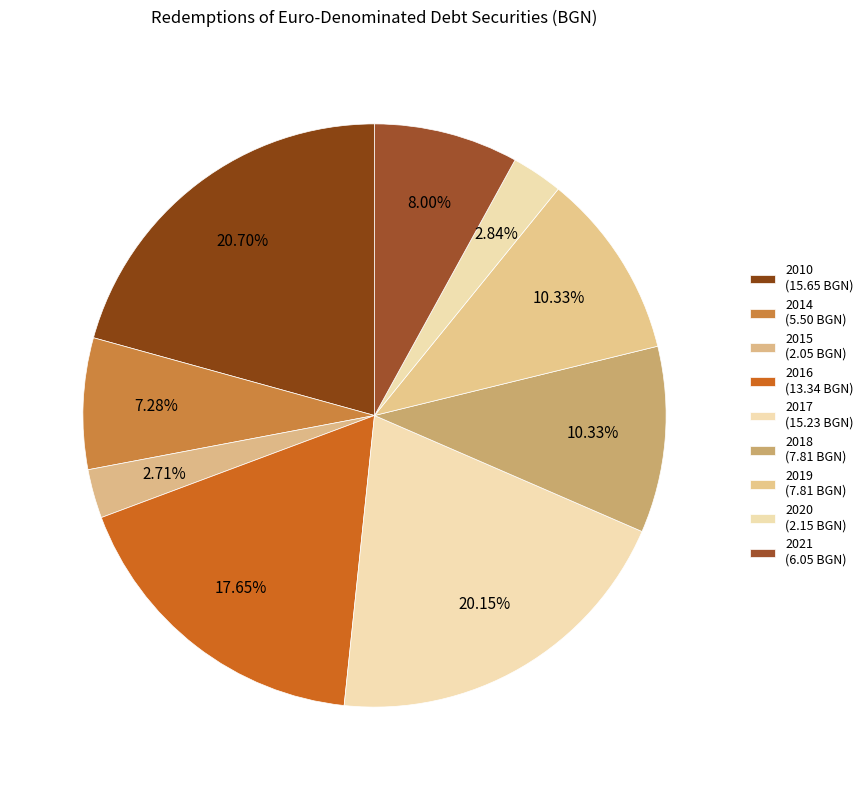

Is 2016 the majority of the pie?

No